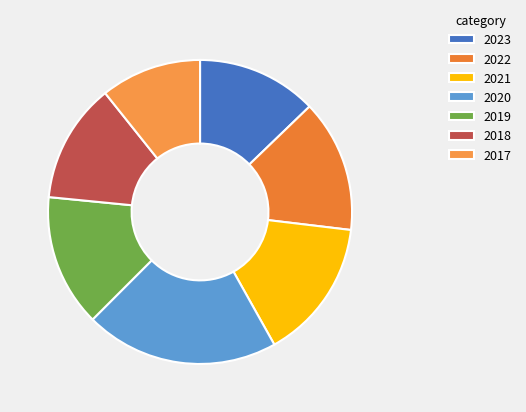

Approximately how many times larger is the value at 2018 compared to 2021?

0.8